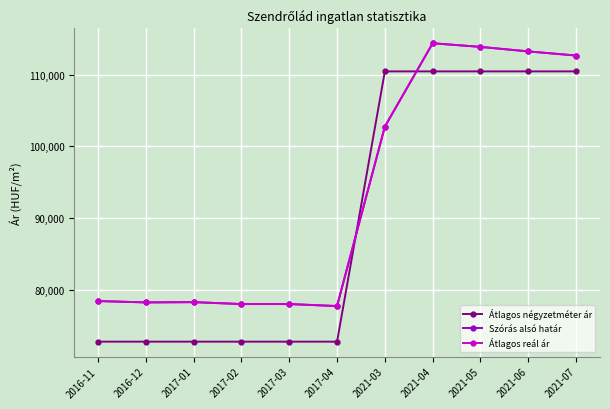

Does the chart have visible grid lines?

Yes